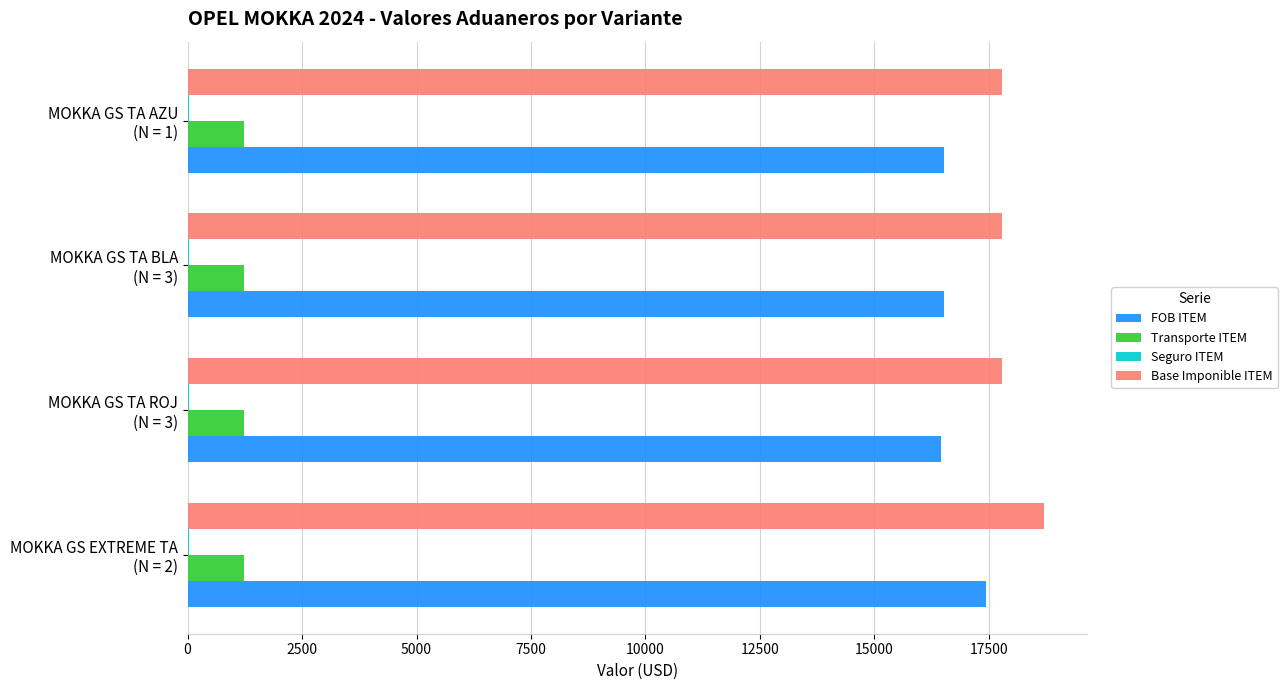

What is the sum of all Transporte ITEM values?

4917.4